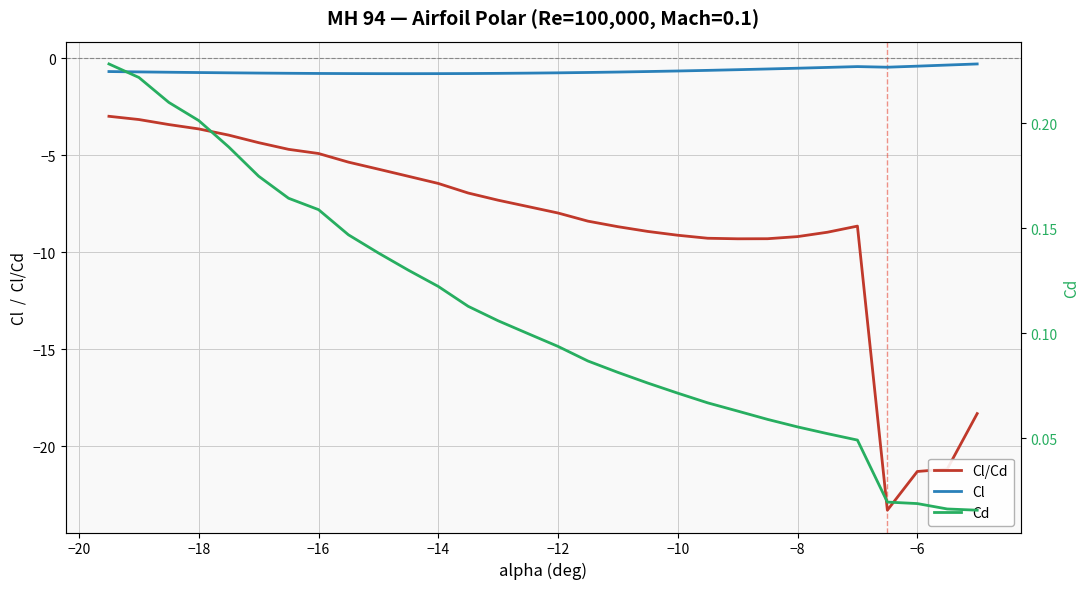

Which series has the largest total across all categories?

Cd